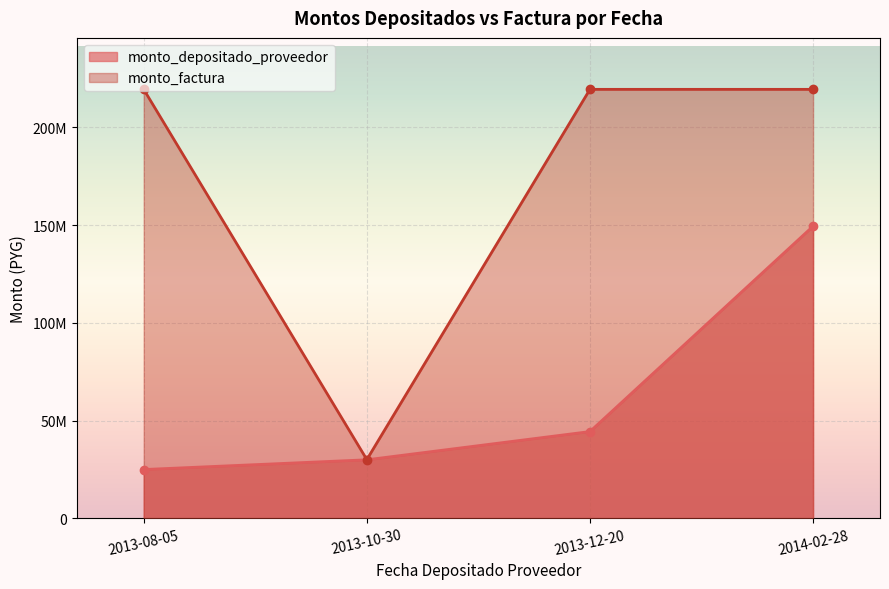

What is the value of the monto_depositado_proveedor point at the 4th from the left?

149454545